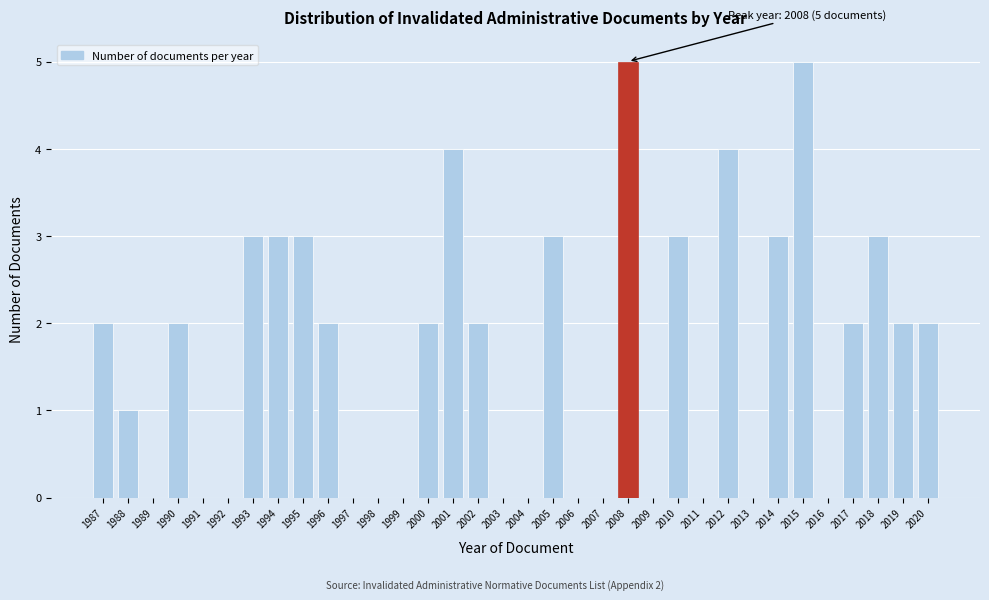

The value at 1989 is -2. True or false?

False